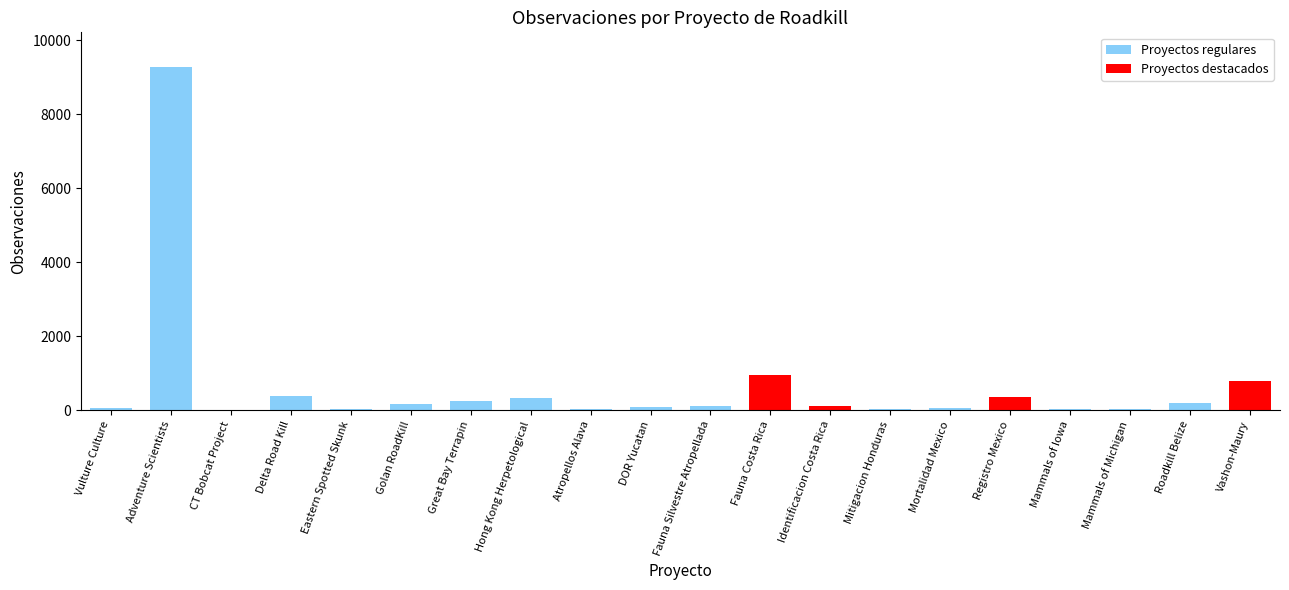

Approximately how many times larger is the value at Roadkill Belize compared to Eastern Spotted Skunk?

6.1